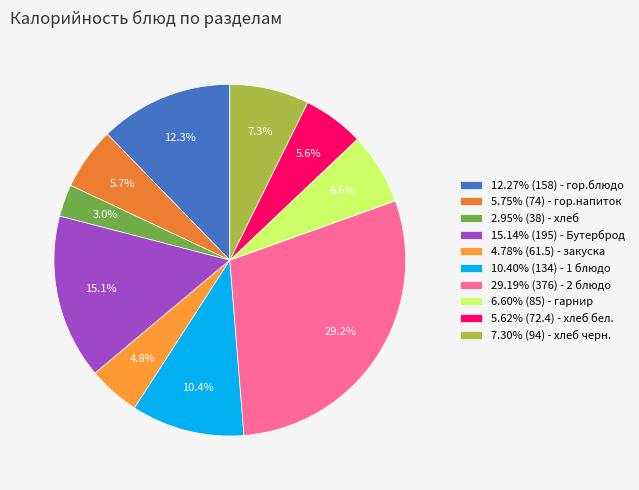

What is the smallest slice in the pie chart?

хлеб